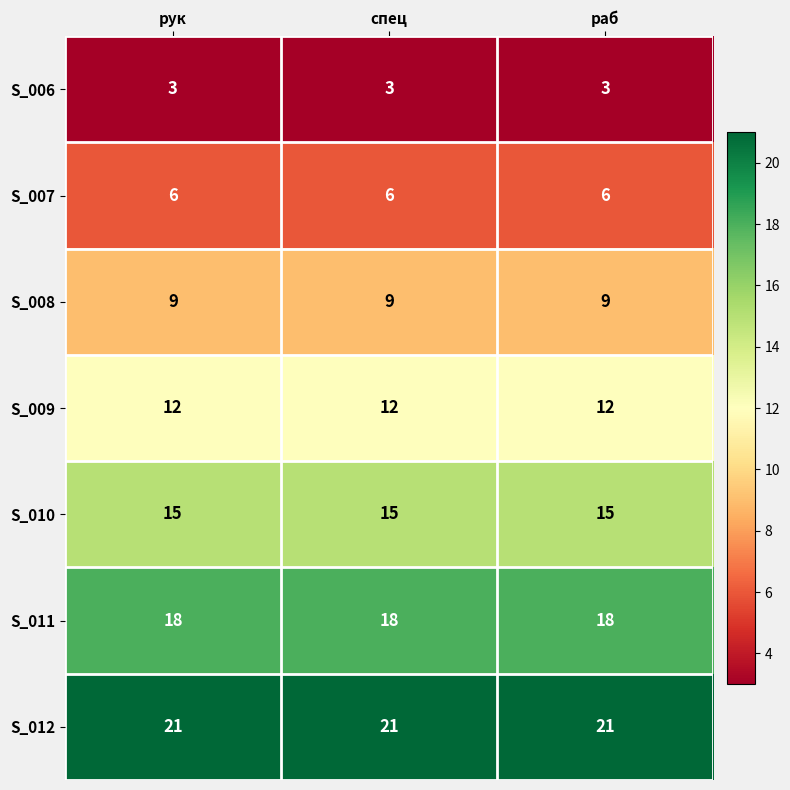

List the series in order of their peak value, highest first.

S_012, S_011, S_010, S_009, S_008, S_007, S_006